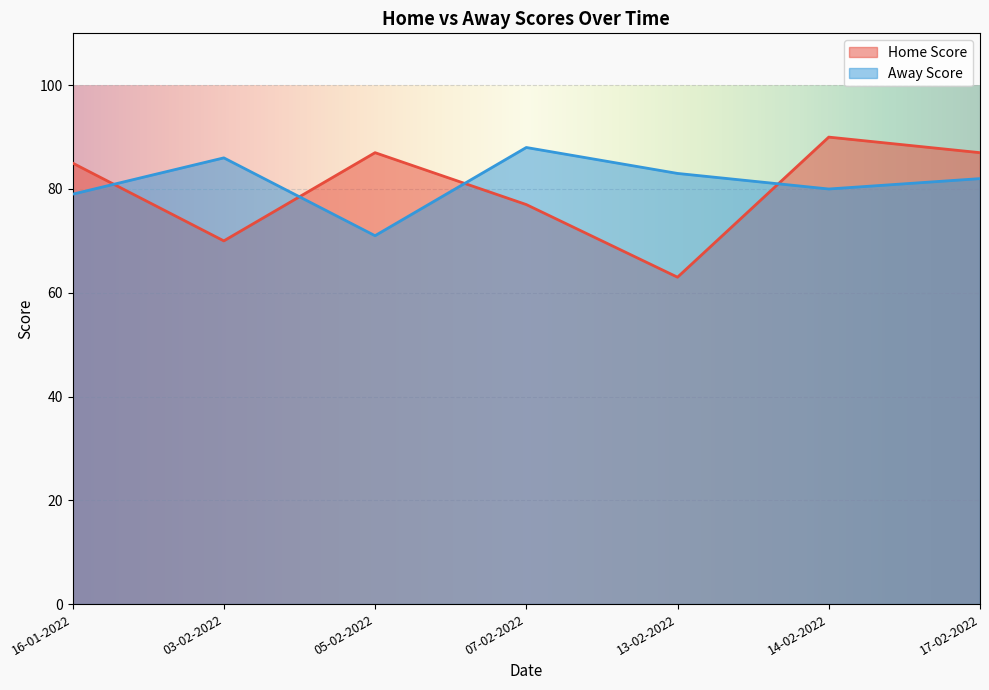

List the series in order of their overall mean, lowest first.

Home Score, Away Score